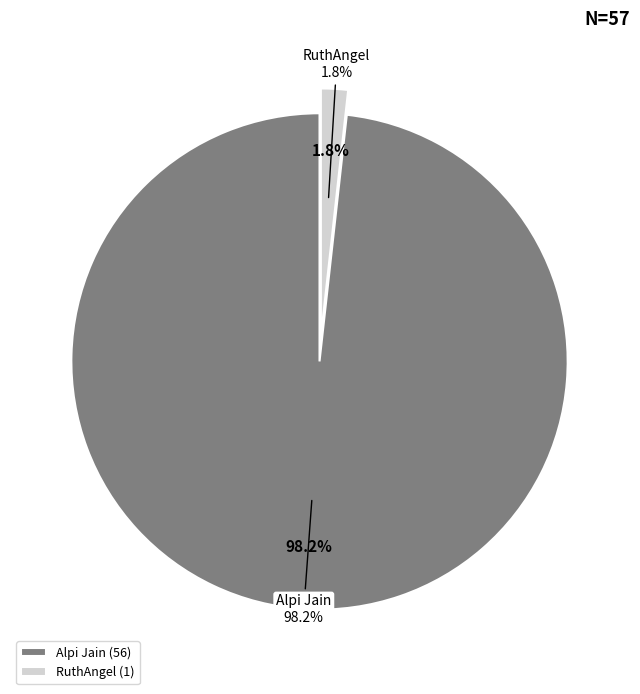

Between Alpi Jain and RuthAngel, which is larger?

Alpi Jain